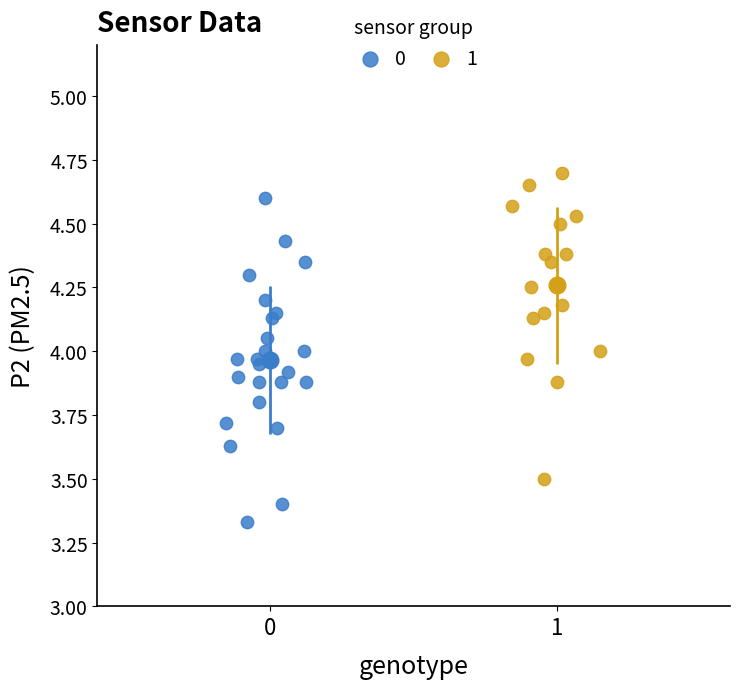

Which series contains the highest Y value?

1